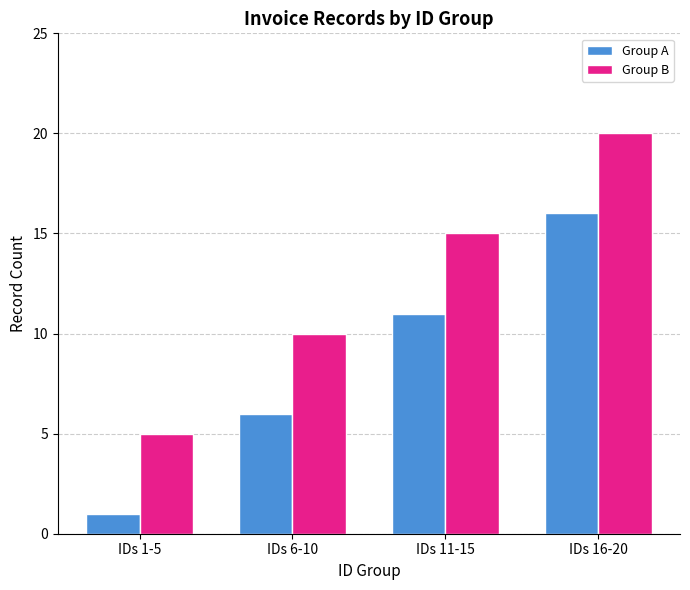

How many values in the Group A series are below 11?

2